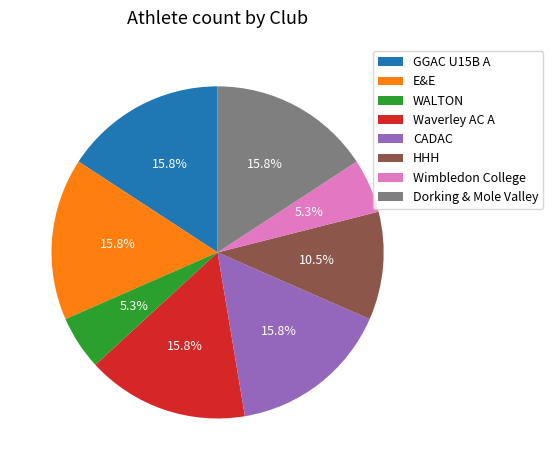

The WALTON slice represents 5% of the pie. True or false?

True